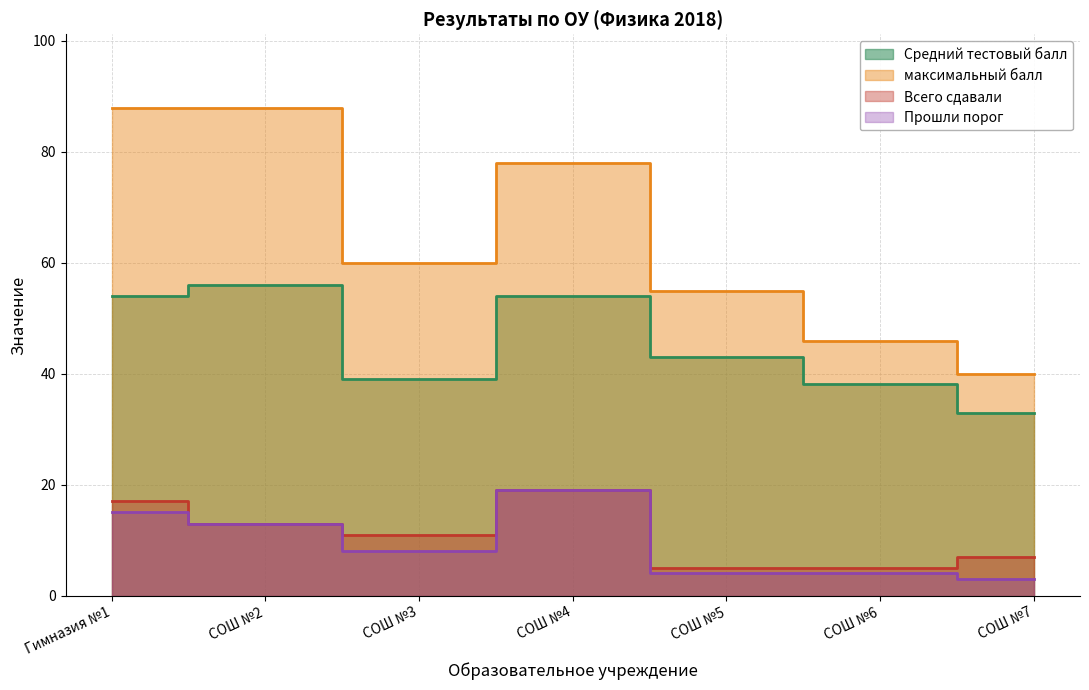

Does the chart display data point markers on the line(s)?

No